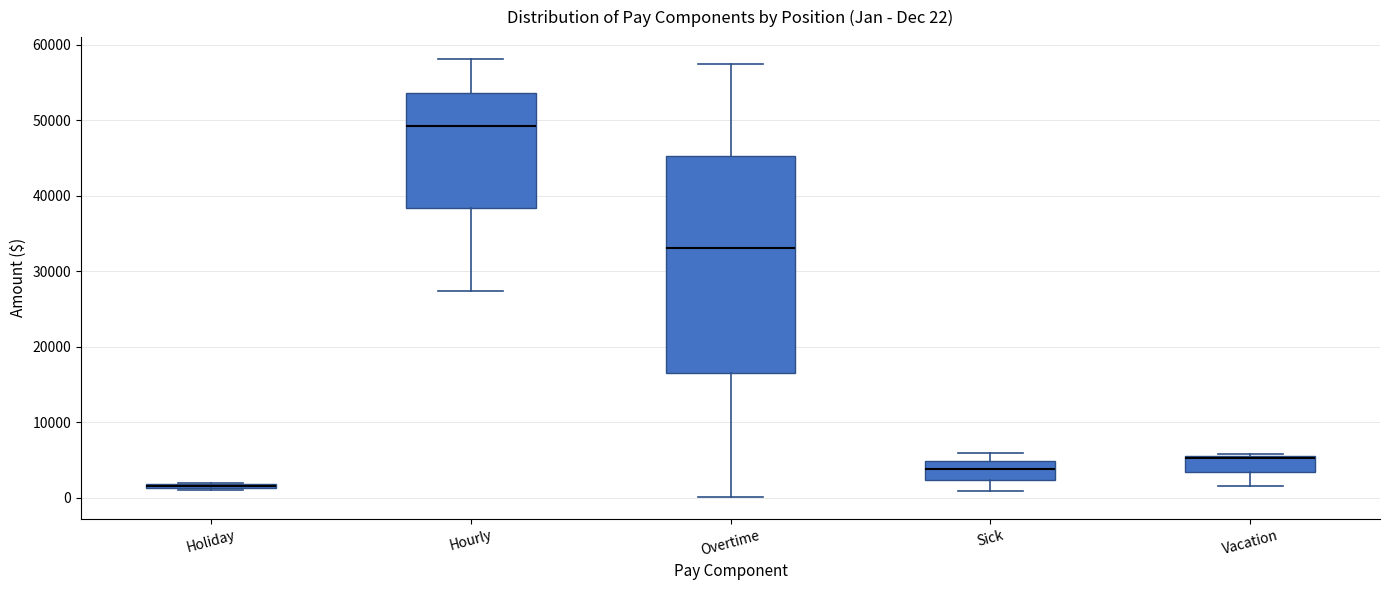

Which box is the tallest, from its lower edge to its upper edge?

Overtime